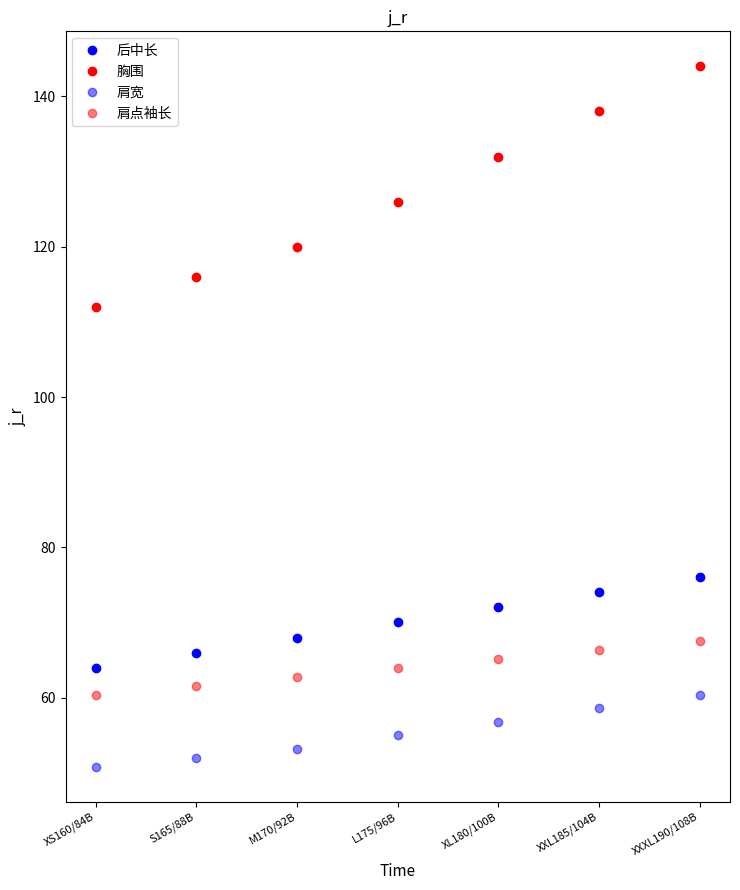

True or false: 肩宽 and 后中长 intersect in this chart.

False